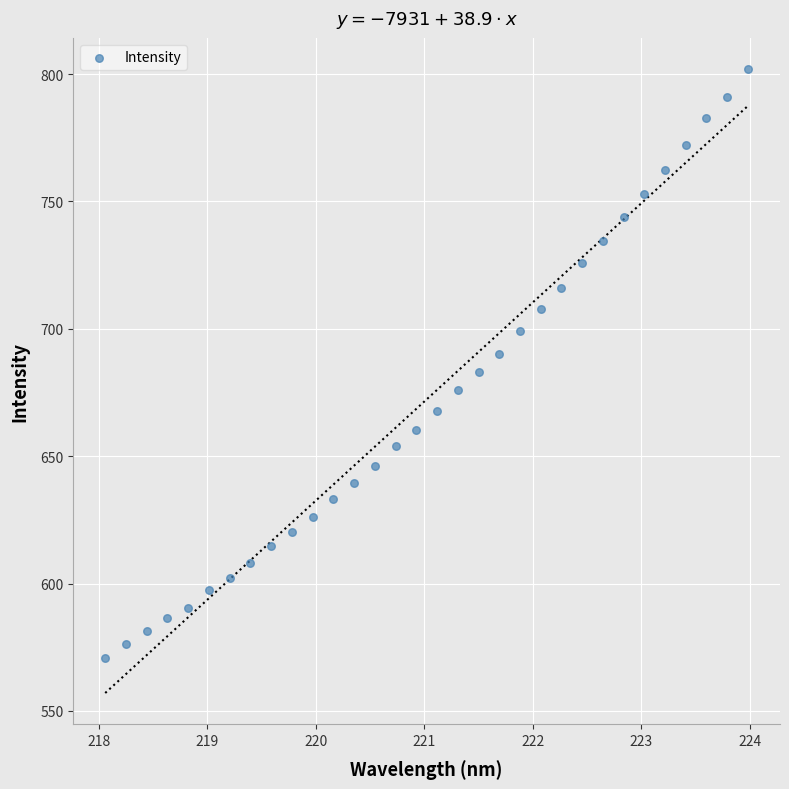

What is the range of X values (max minus min)?

5.9